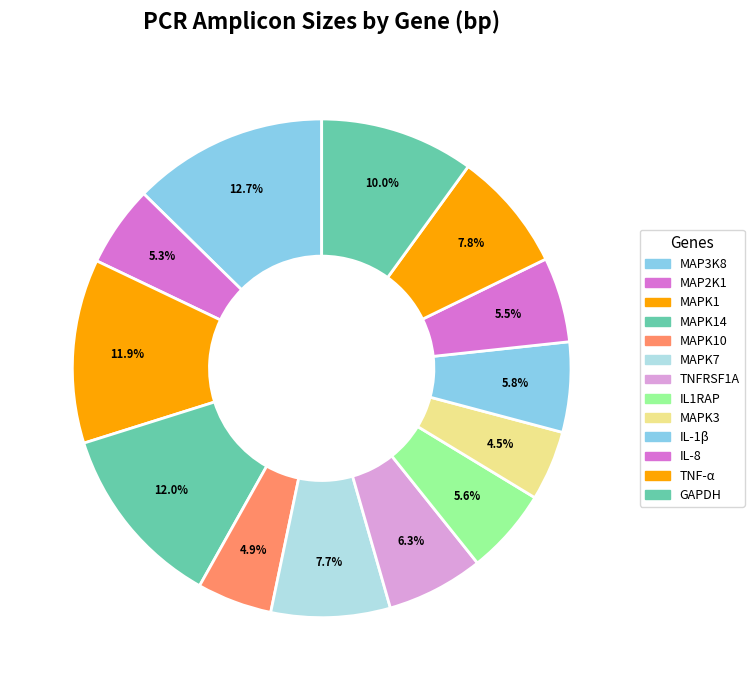

What percentage do MAPK3 and TNF-α together represent?

12.3%